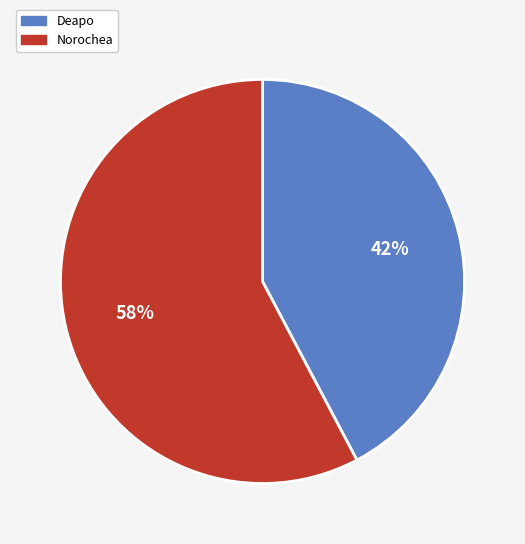

What is the smallest slice in the pie chart?

Deapo